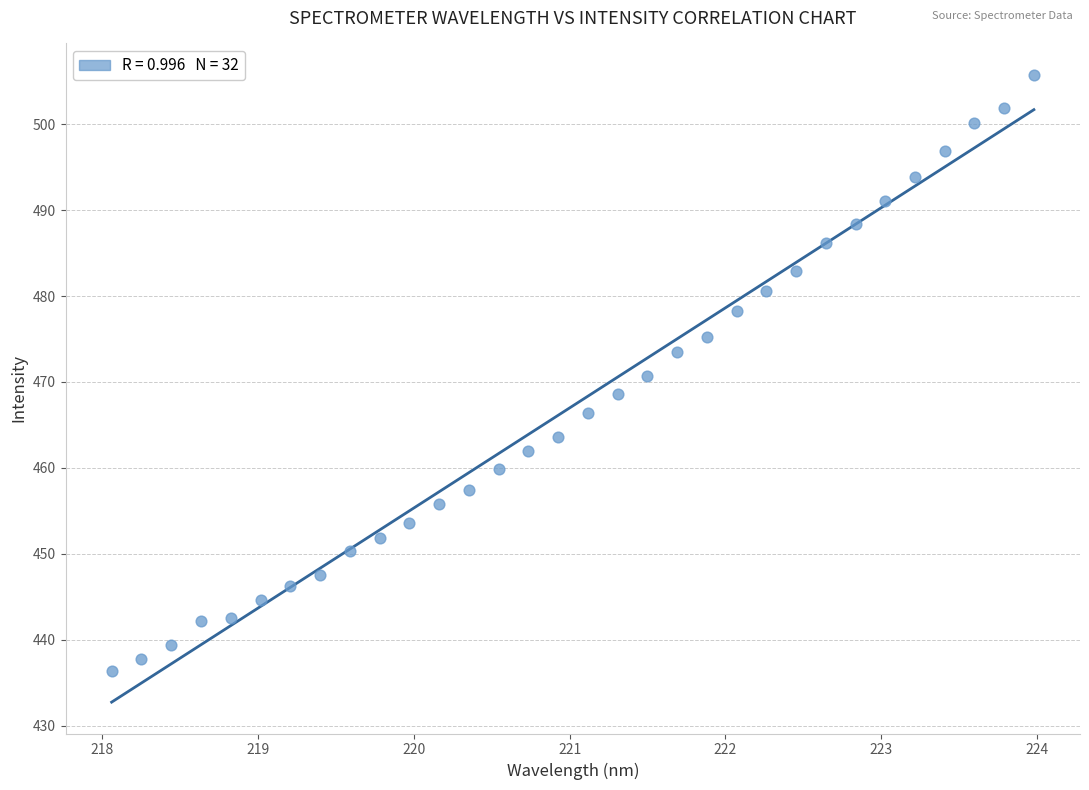

What is the range of X values (max minus min)?

5.9